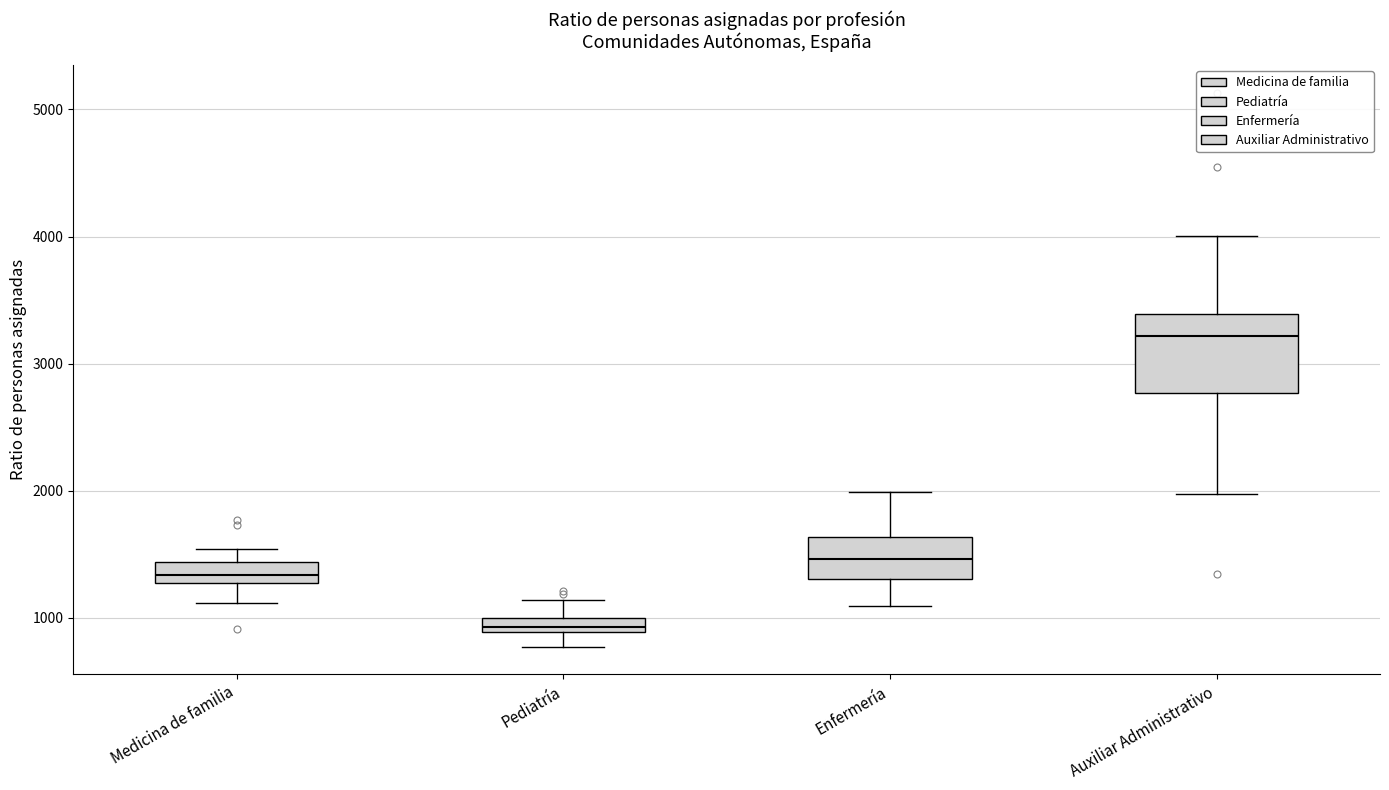

Where is the lower edge of the box for Enfermería on the y-axis? The values are not printed on the chart, so give them approximately, as read against the axis.

1300